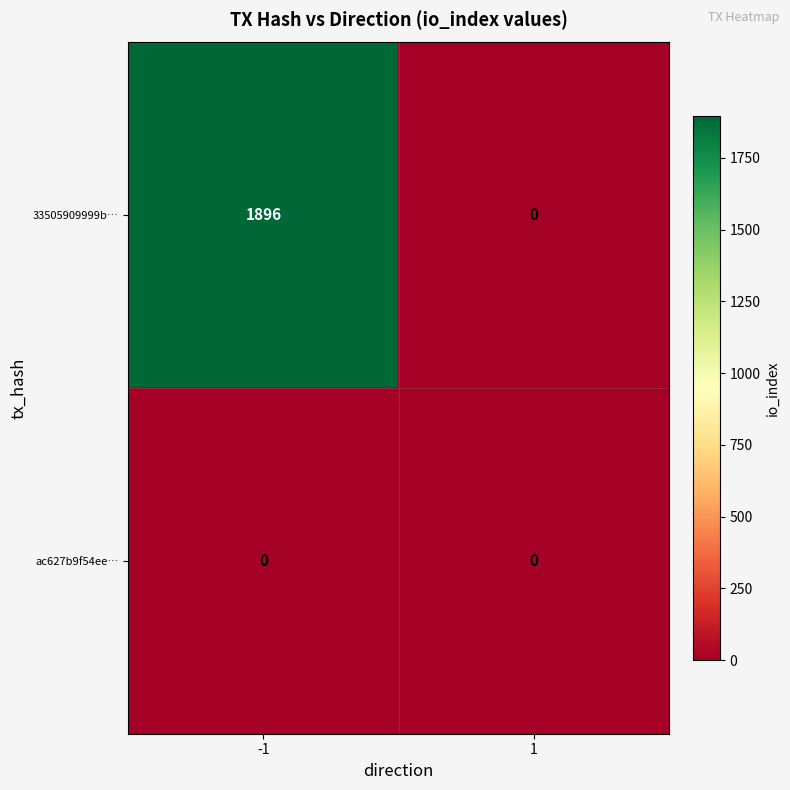

Which series has the largest total across all categories?

33505909999b…